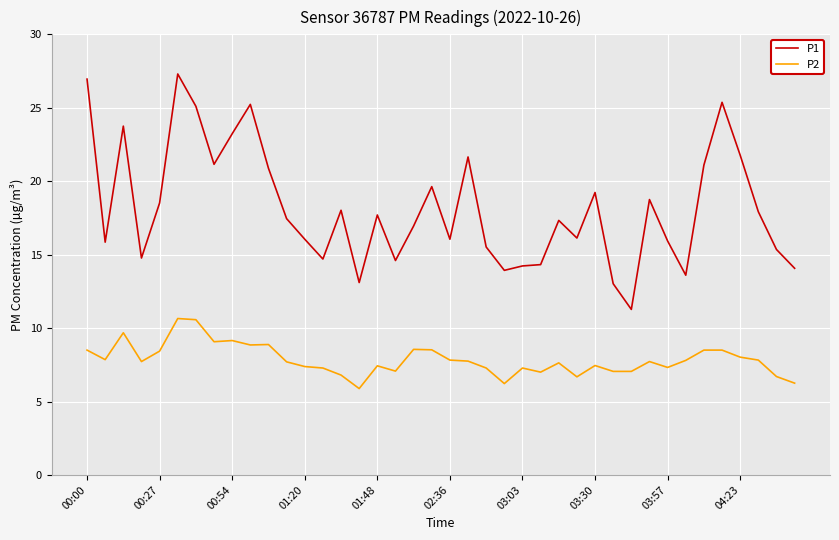

Which series has the largest range (max minus min)?

P1